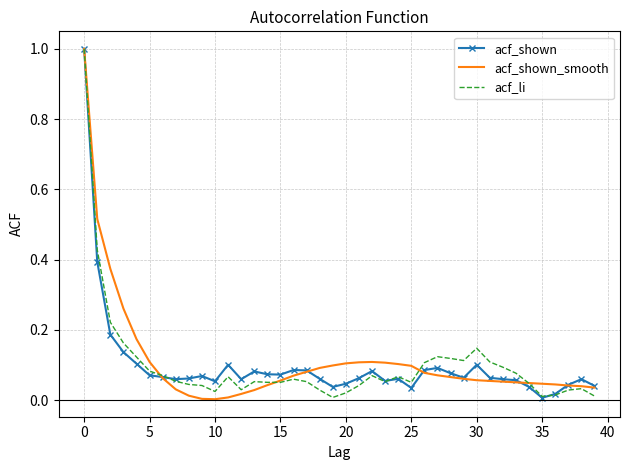

The acf_li series shows 0.2 at 30. True or false?

False